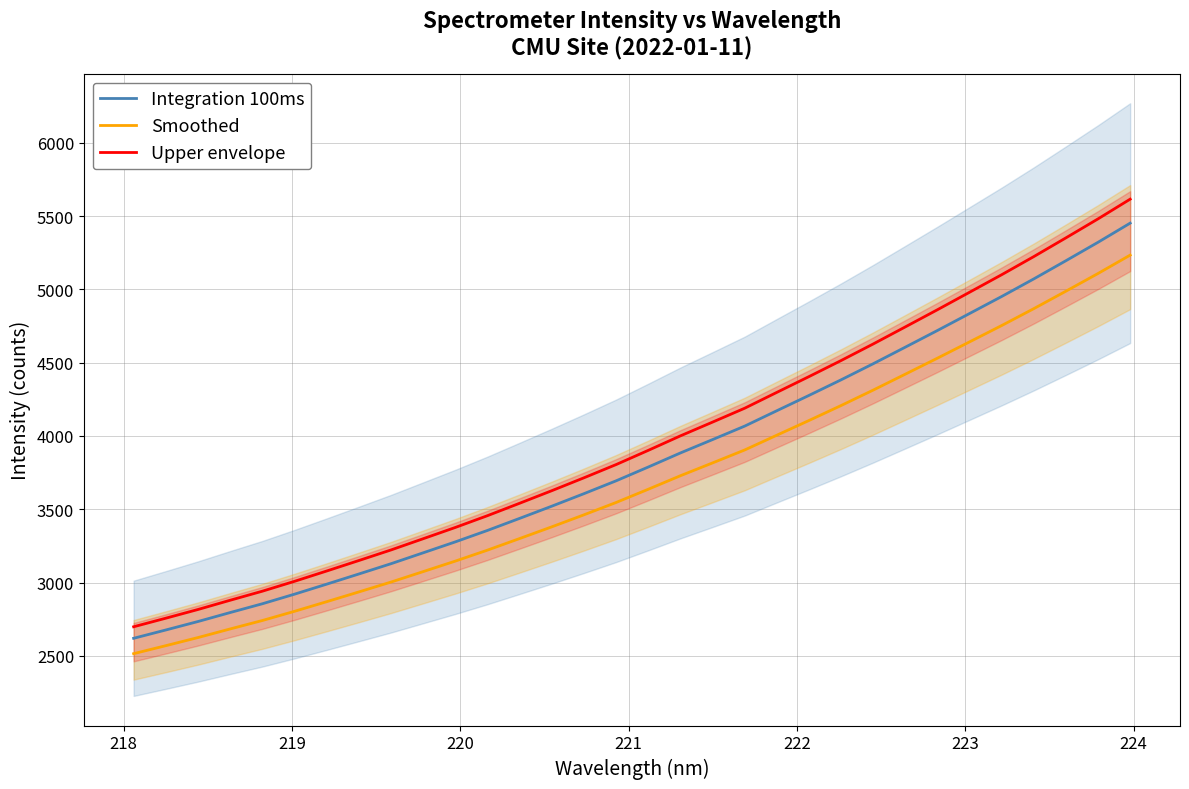

True or false: Upper envelope and Smoothed cross at least once.

False